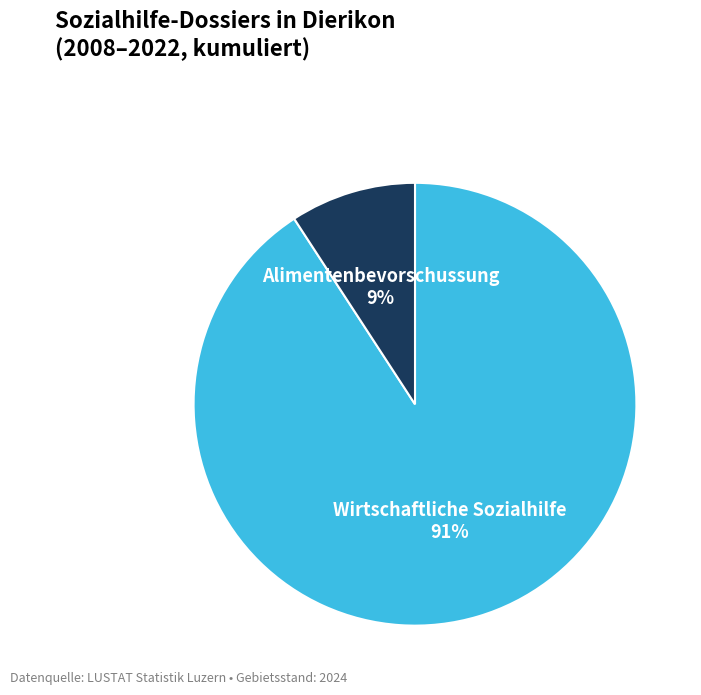

To the nearest percent, what is the average slice percentage?

50%